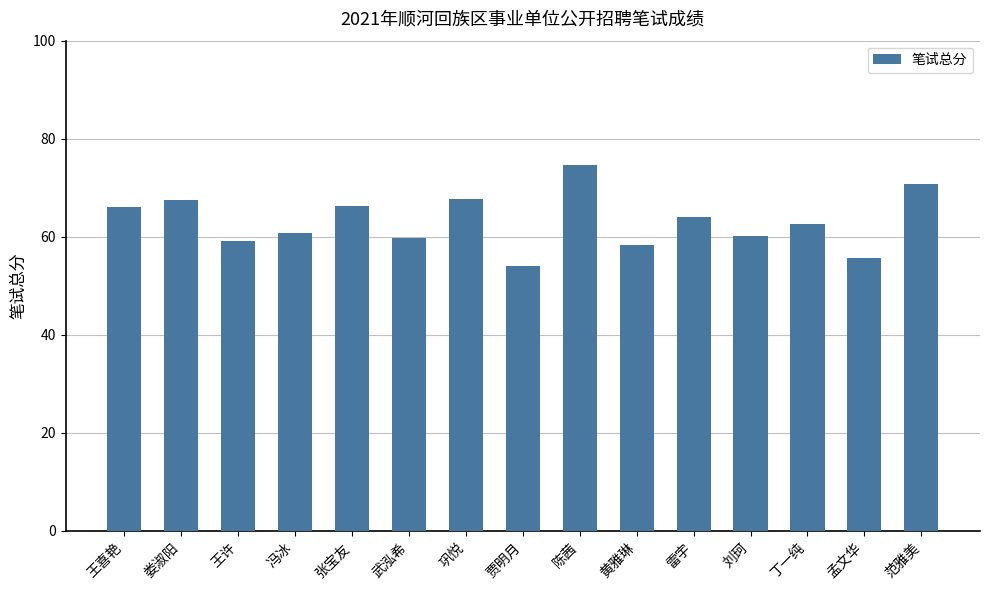

The value at 范雅美 is 111.4. True or false?

False